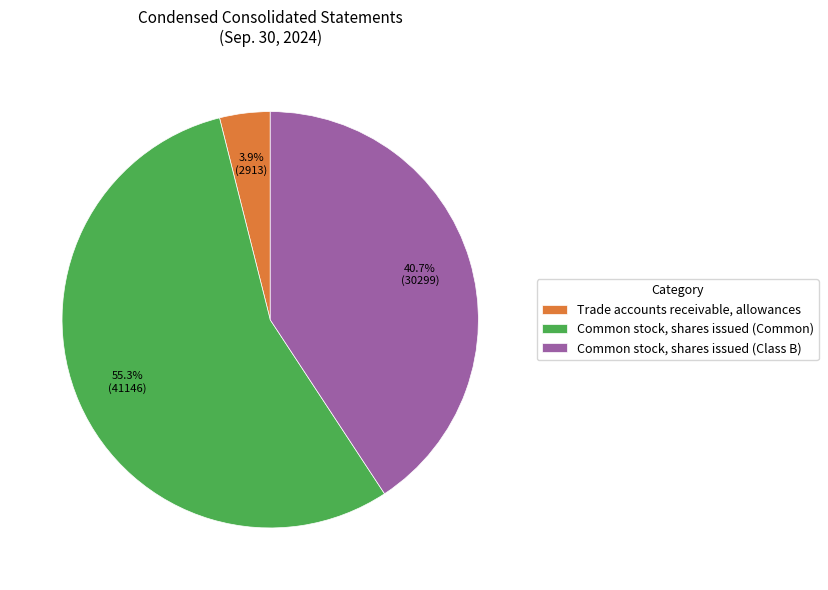

How many segments does this pie chart have?

3